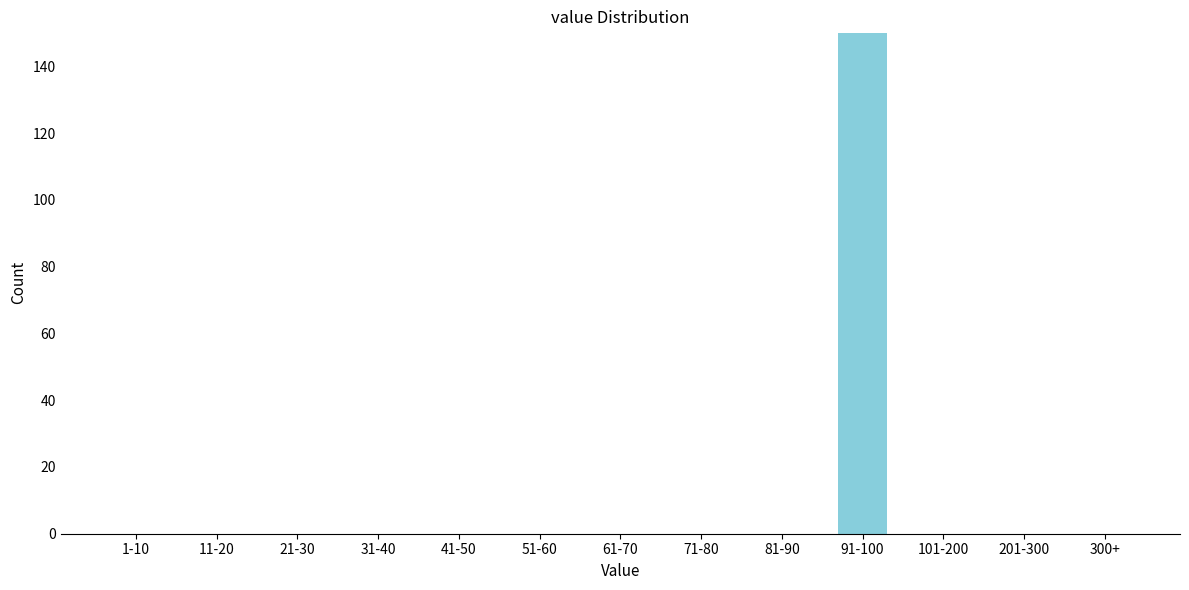

Reading right to left, extract all data points from this chart.

300+=0	201-300=0	101-200=0	91-100=150	81-90=0	71-80=0	61-70=0	51-60=0	41-50=0	31-40=0	21-30=0	11-20=0	1-10=0